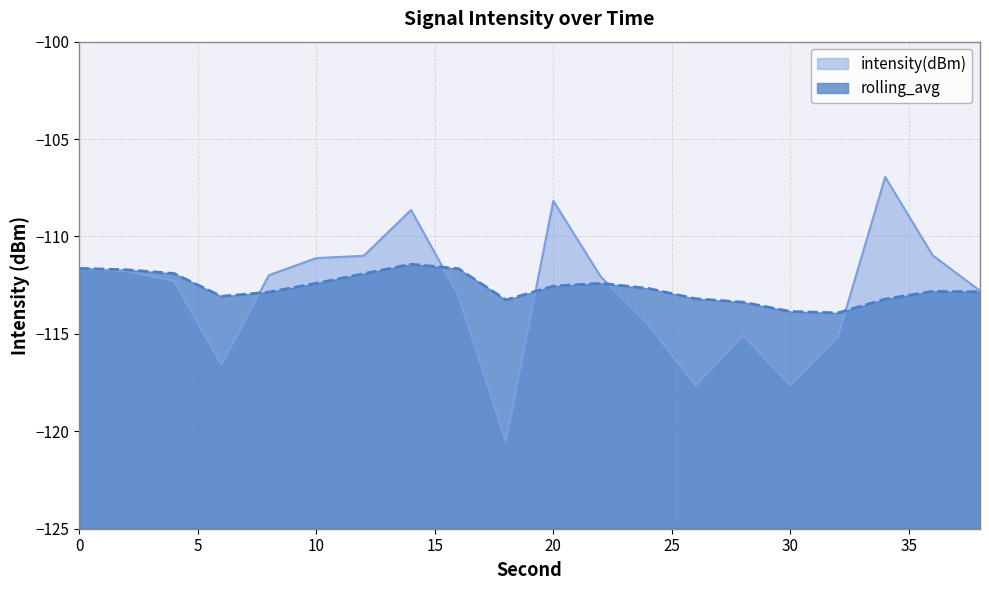

Where is rolling_avg nearest to the value -112?

12